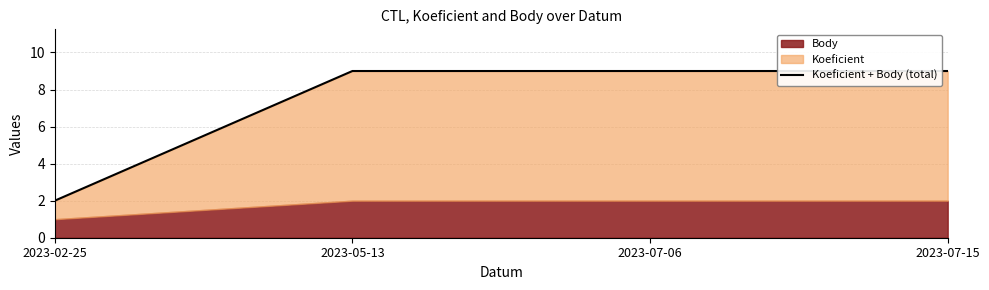

What is the approximate value at 2023-05-13?

9